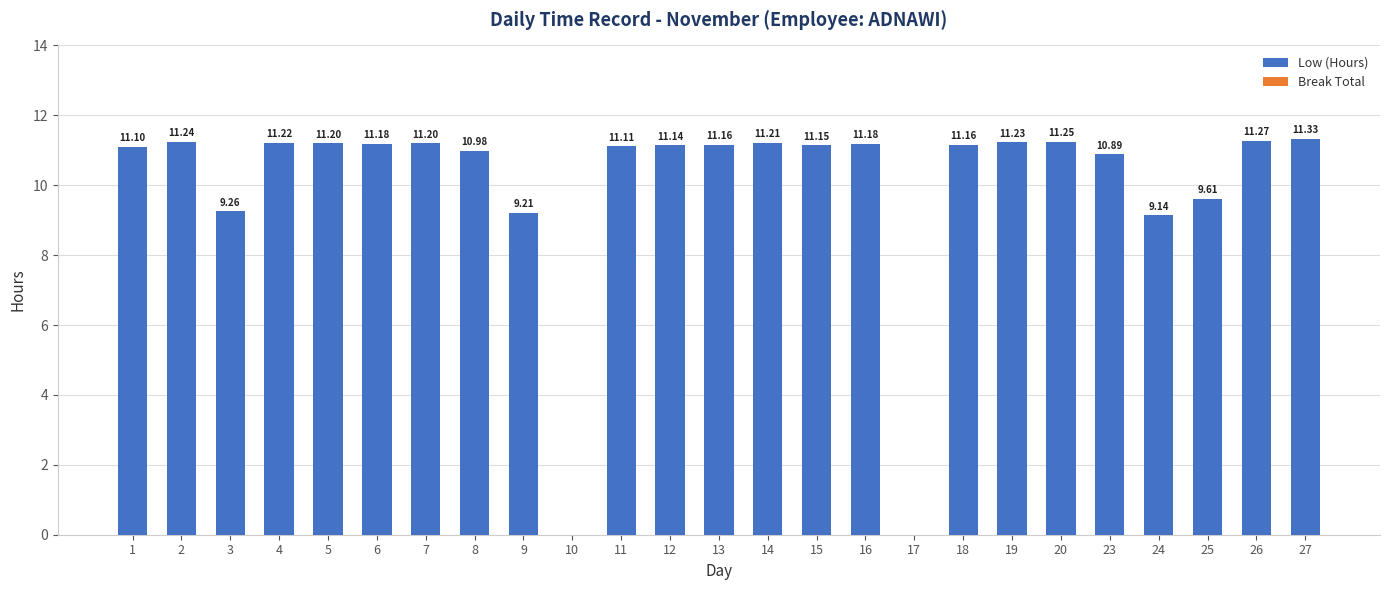

What is the change in value from 11 to 16?

+0.1